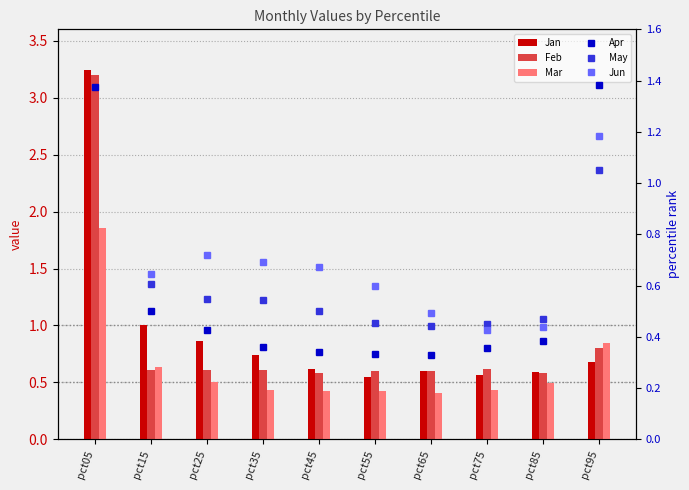

The value of Feb at pct05 is 5.0. True or false?

False